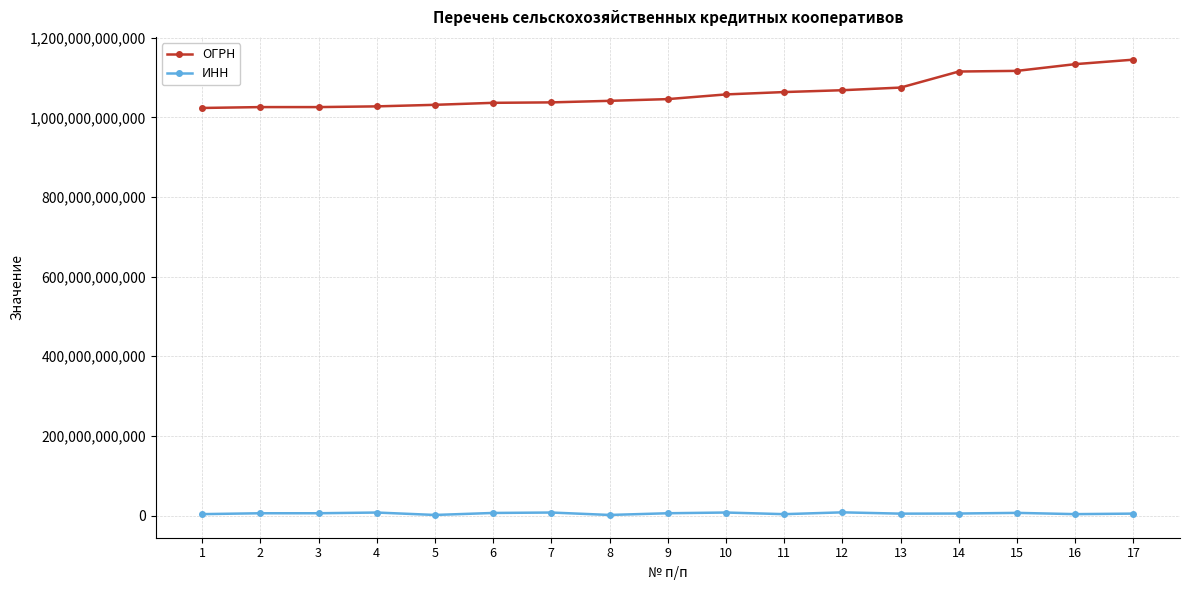

Rank the series at 11 from highest to lowest value.

ОГРН, ИНН